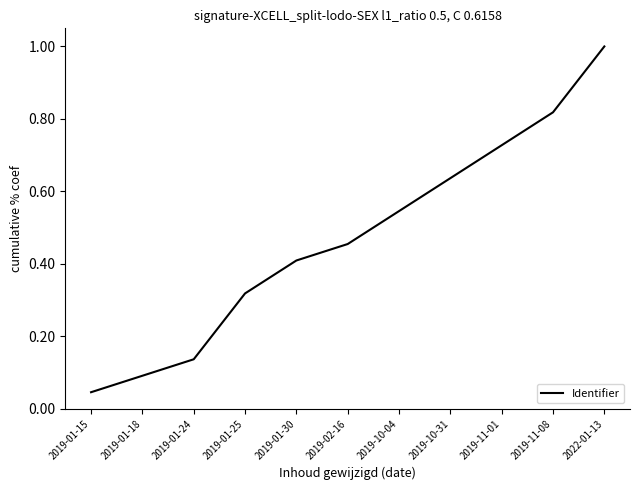

Which category has the lowest value across all series?

2019-01-15